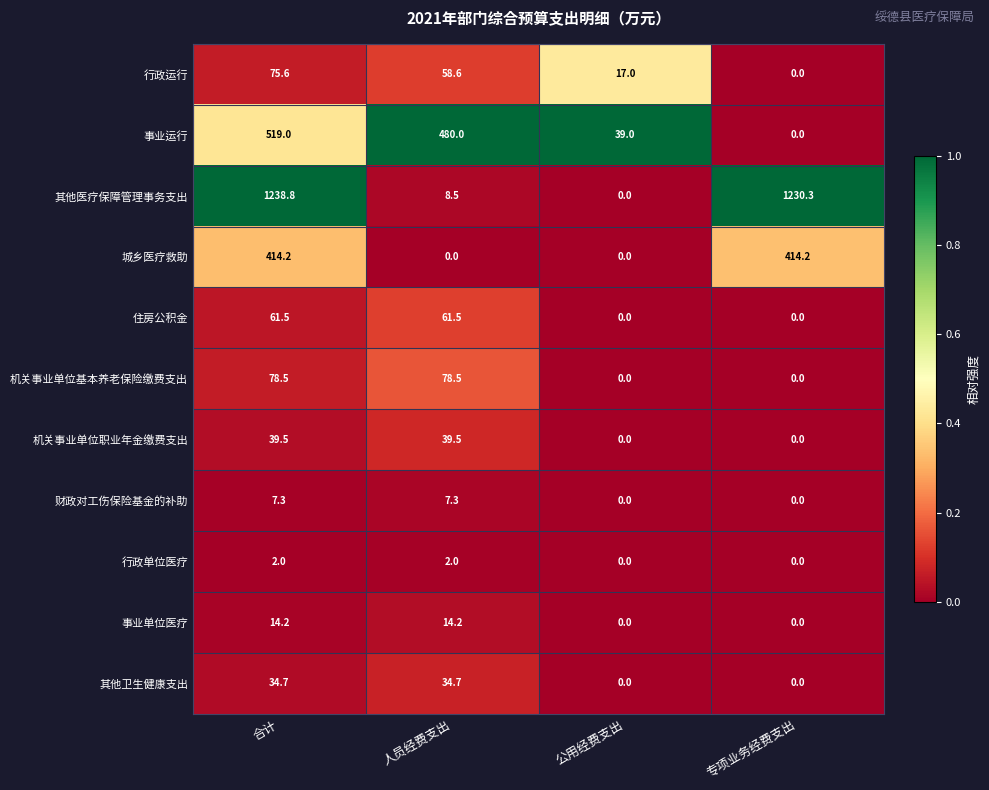

Read the 机关事业单位职业年金缴费支出 value at 人员经费支出.

39.5